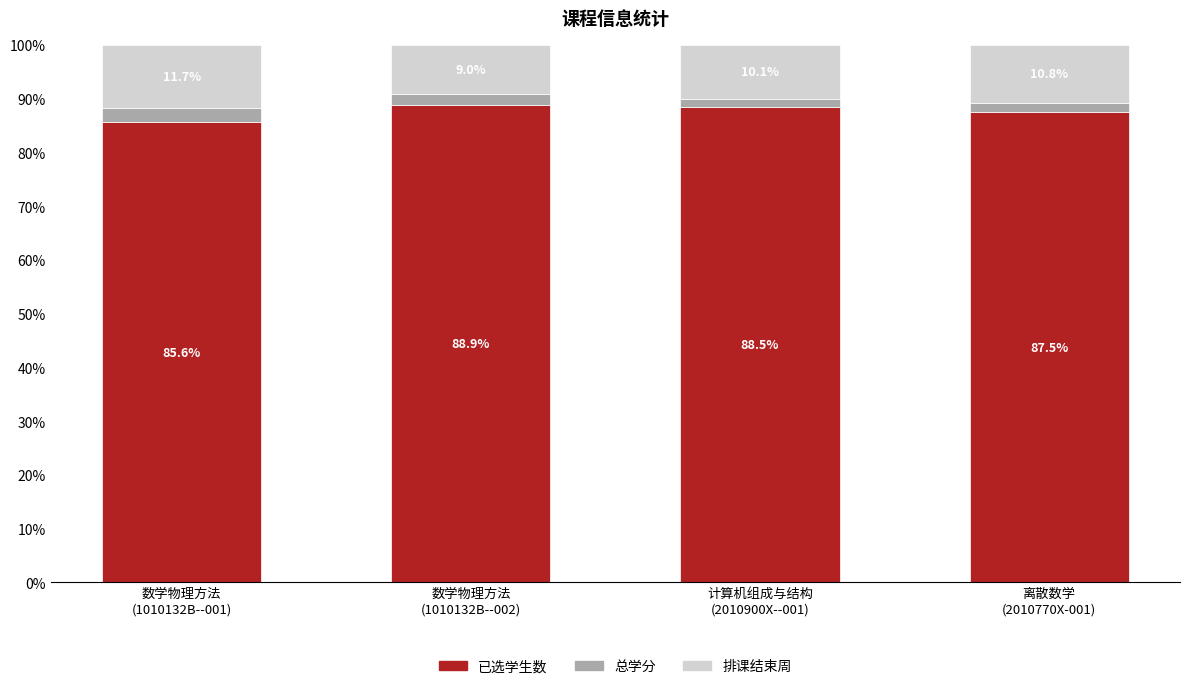

What is the difference between the second highest and second lowest values in the 已选学生数 series?

1.0